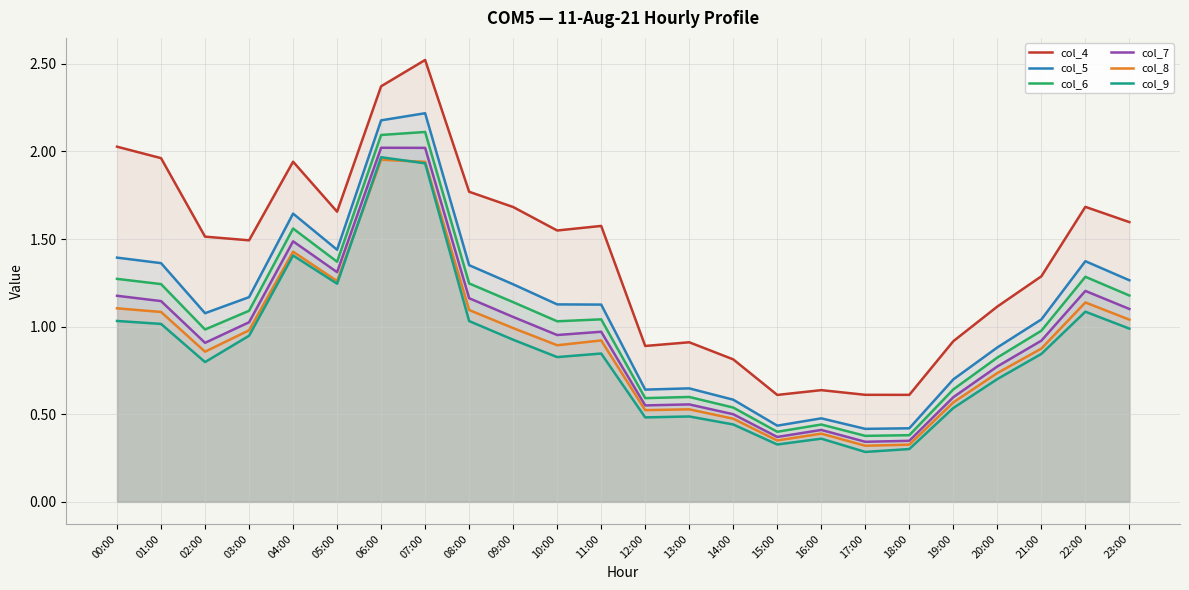

How many interior local valleys does the col_6 series have?

6